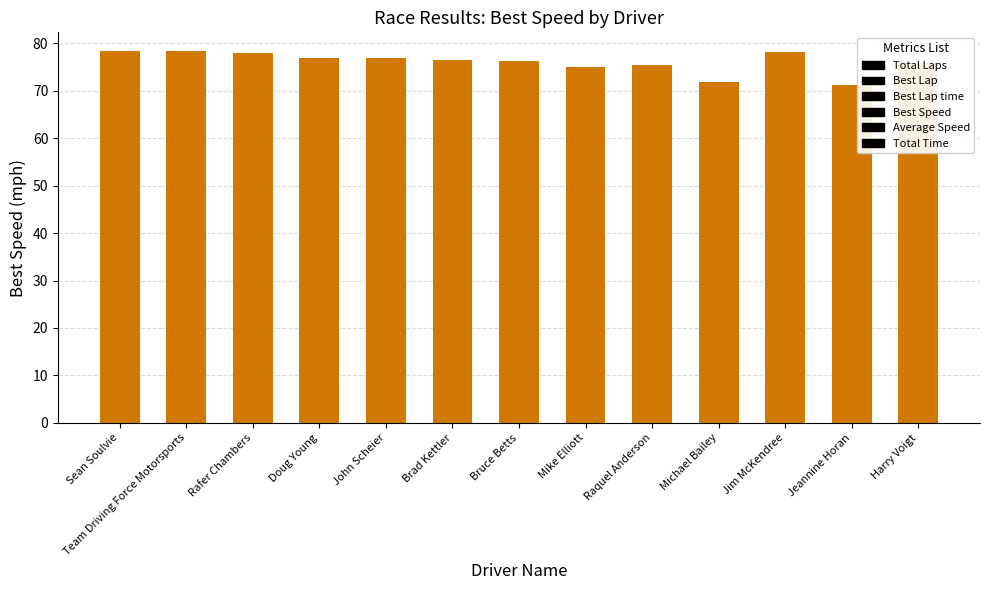

Approximately how many times larger is the value at Mike Elliott compared to Jeannine Horan?

1.1